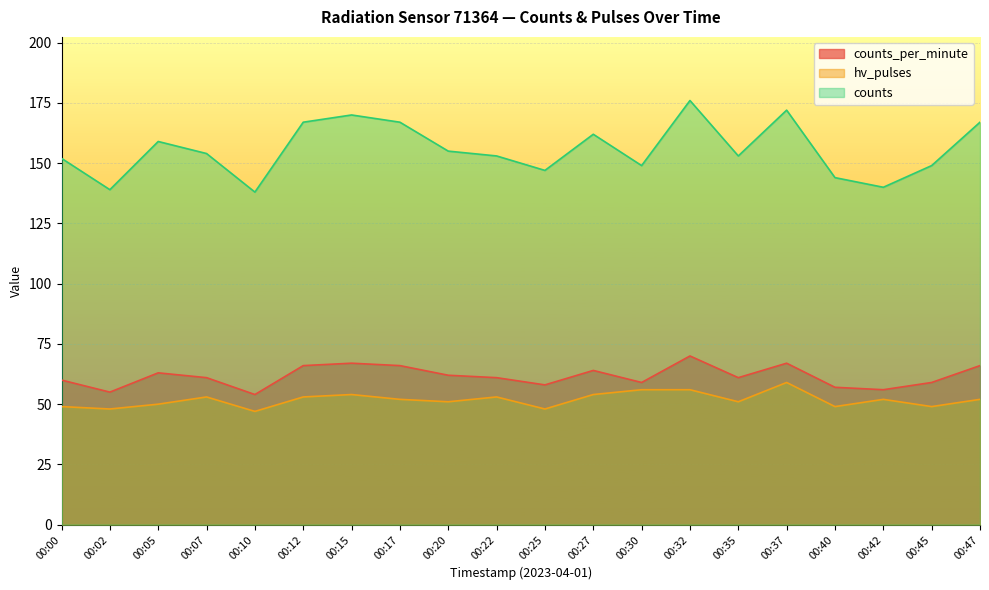

The counts series shows 236 at 00:27. True or false?

False